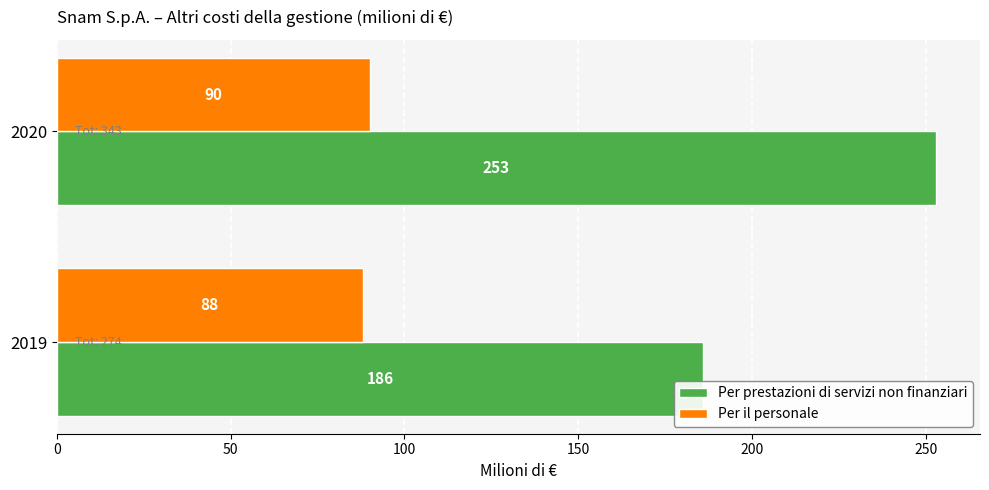

Which series changed the most between 2019 and 2020?

Per prestazioni di servizi non finanziari